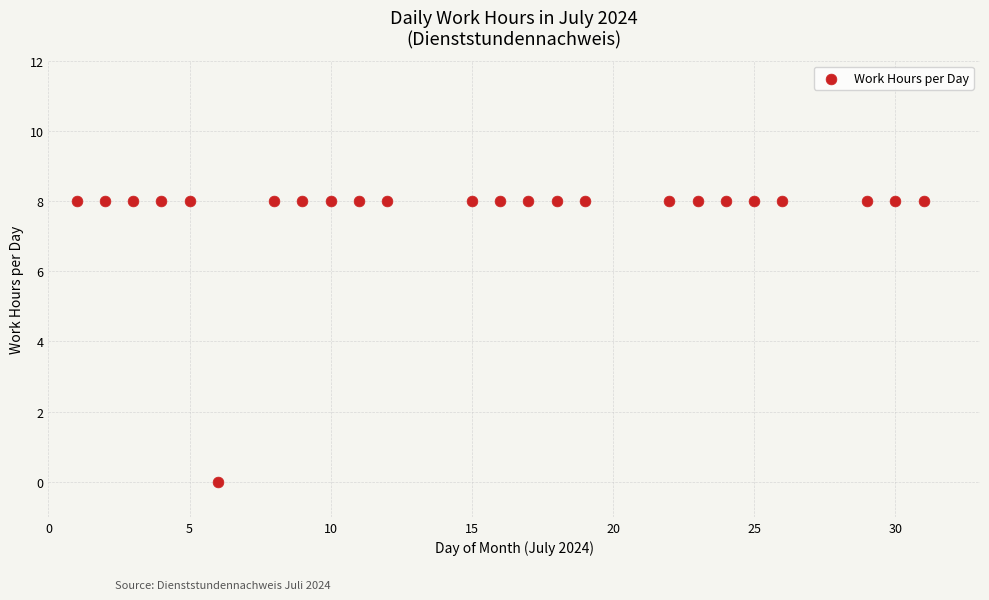

What is the range of X values (max minus min)?

30